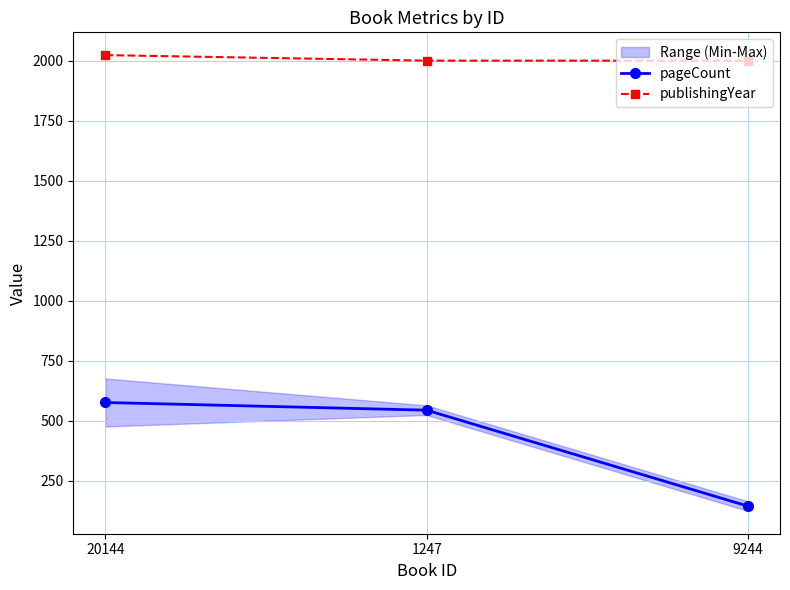

Reading left to right, list all the values displayed in this chart.

pageCount: 576	544	144
publishingYear: 2024	2001	2001